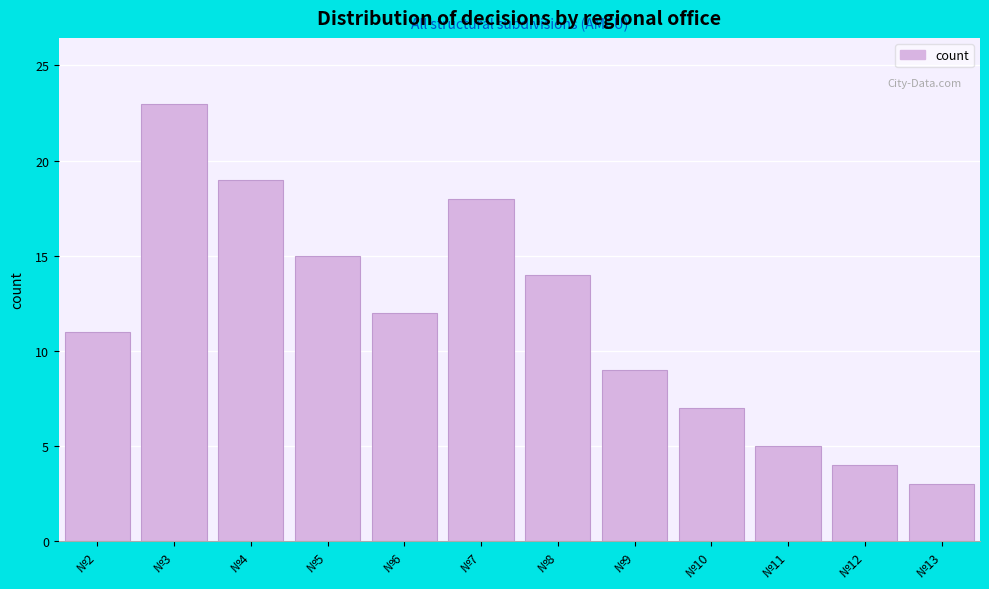

Reading right to left, list all the values displayed in this chart.

№13=3	№12=4	№11=5	№10=7	№9=9	№8=14	№7=18	№6=12	№5=15	№4=19	№3=23	№2=11